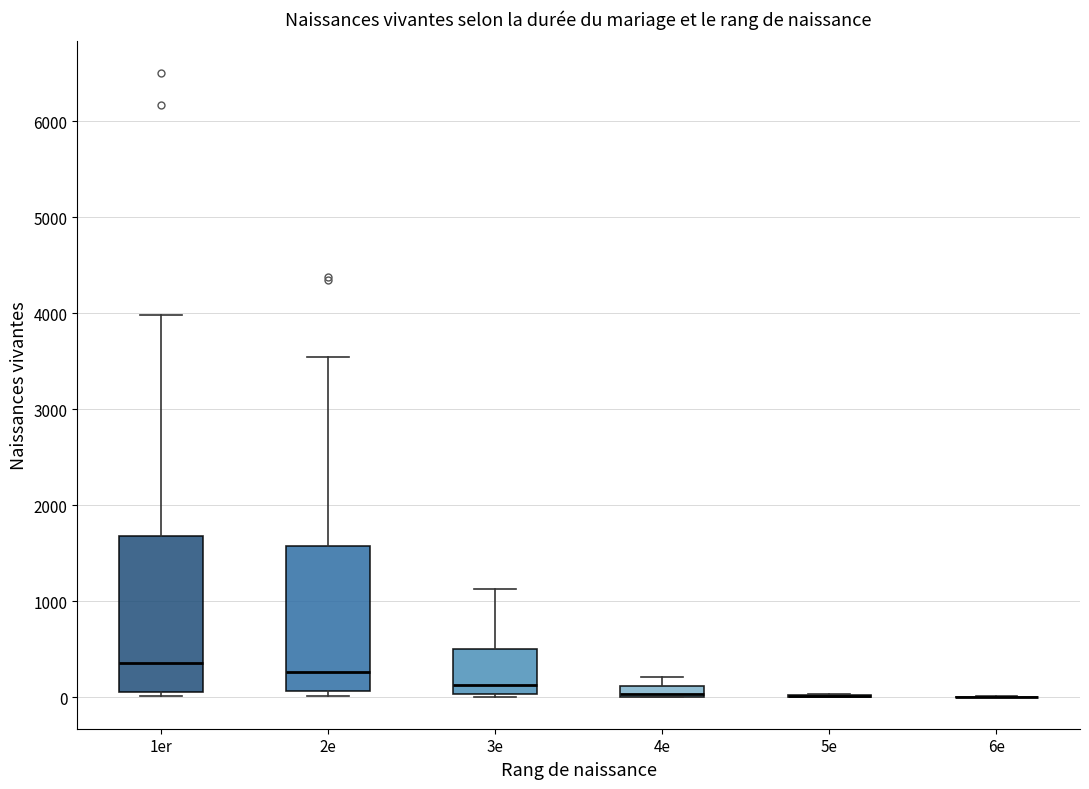

Which box is the tallest, from its lower edge to its upper edge?

1er